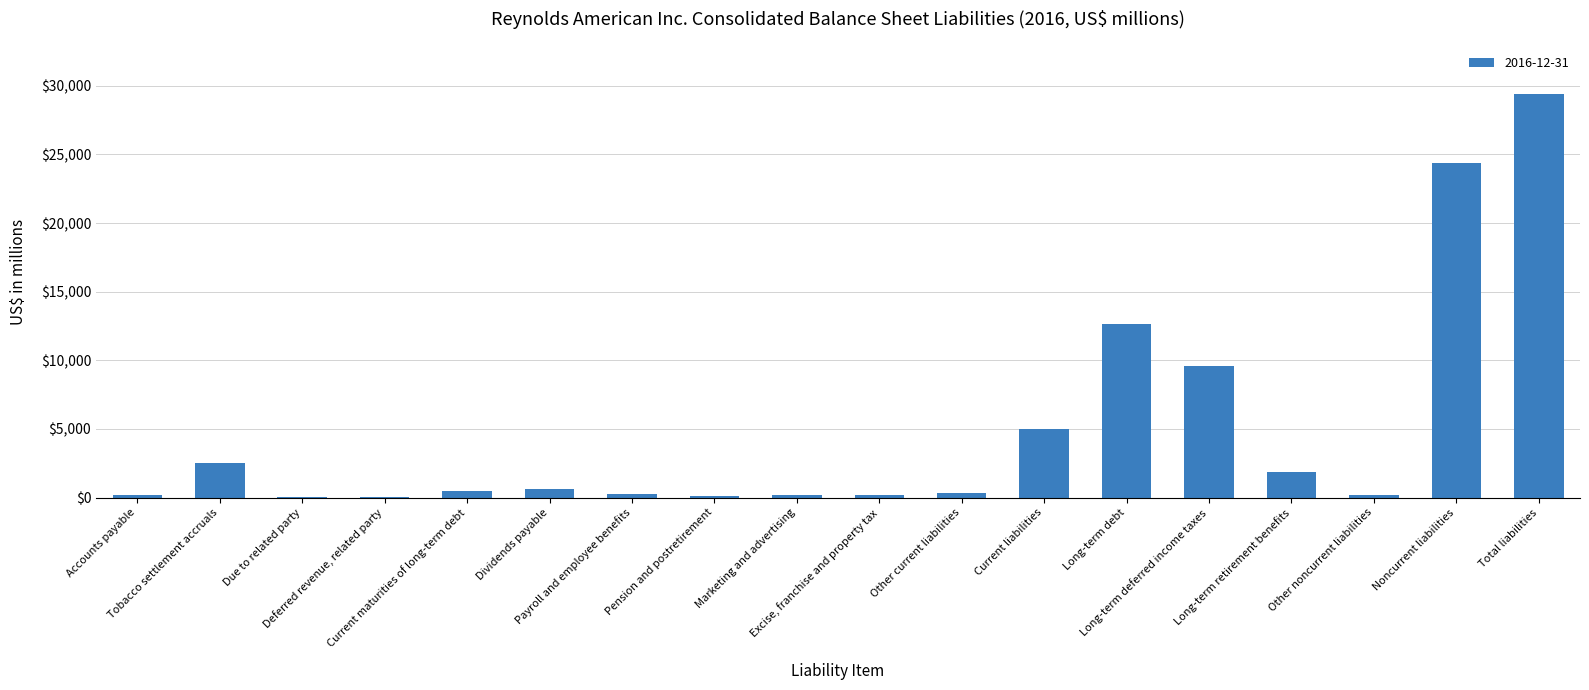

What is the sum of the values at Noncurrent liabilities and Current maturities of long-term debt?

24900